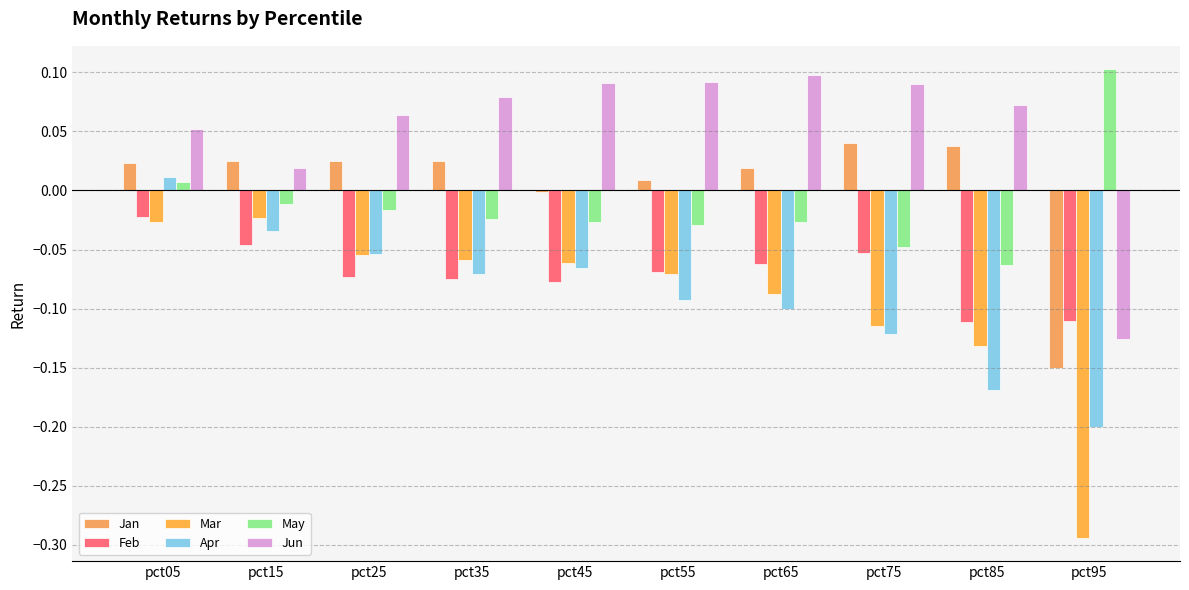

Where does the May series first go above 0?

pct05